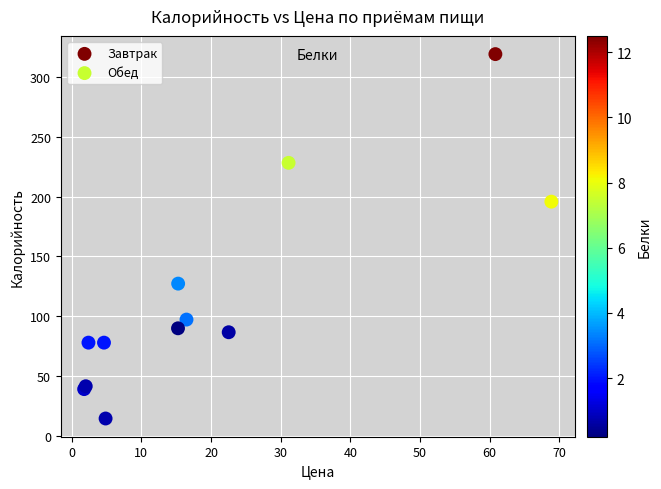

Which series has the largest Y range (max minus min)?

Завтрак